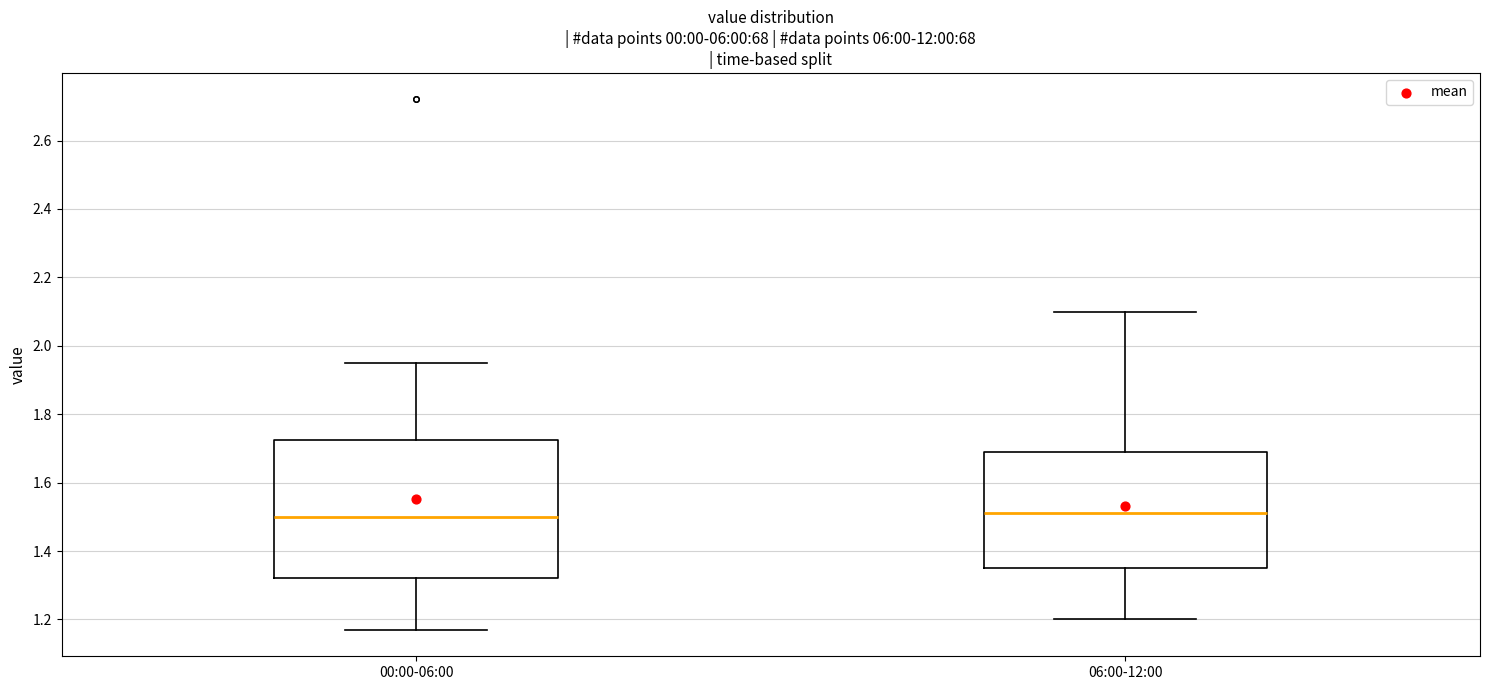

Comparing the boxes themselves (not the whiskers), which one is the tallest?

00:00-06:00